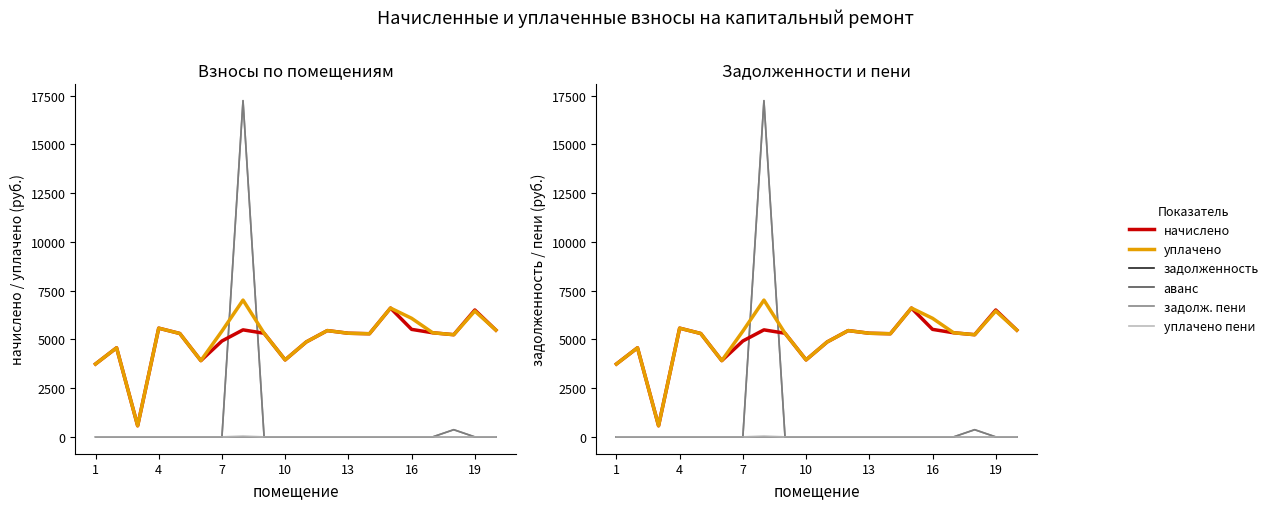

How many times do задолженность and начислено cross each other?

2